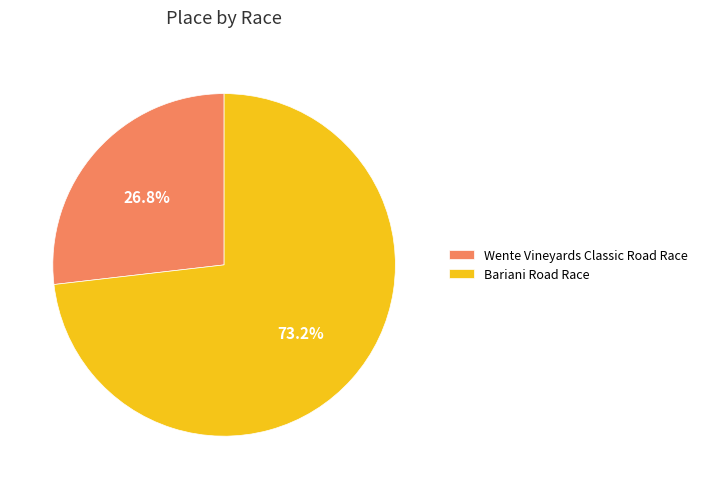

Combined, do Wente Vineyards Classic Road Race and Bariani Road Race account for over 50%?

Yes